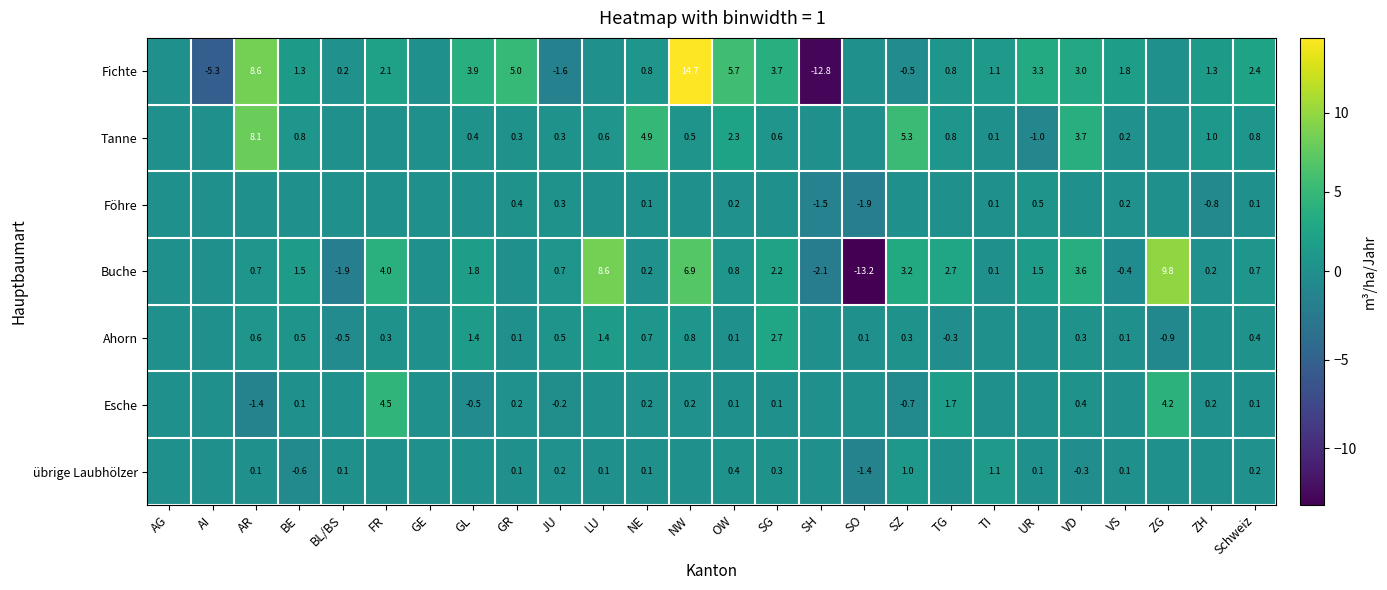

Is the value of Fichte at GL greater than the value of Föhre at GR?

Yes